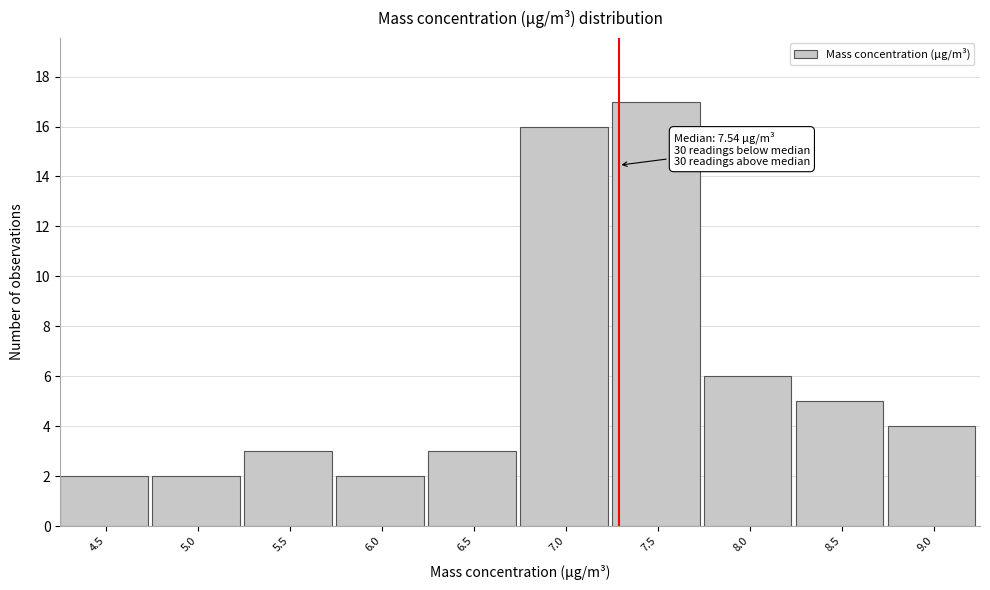

Reading right to left, transcribe all the data shown in this chart.

9.0=4	8.5=5	8.0=6	7.5=17	7.0=16	6.5=3	6.0=2	5.5=3	5.0=2	4.5=2